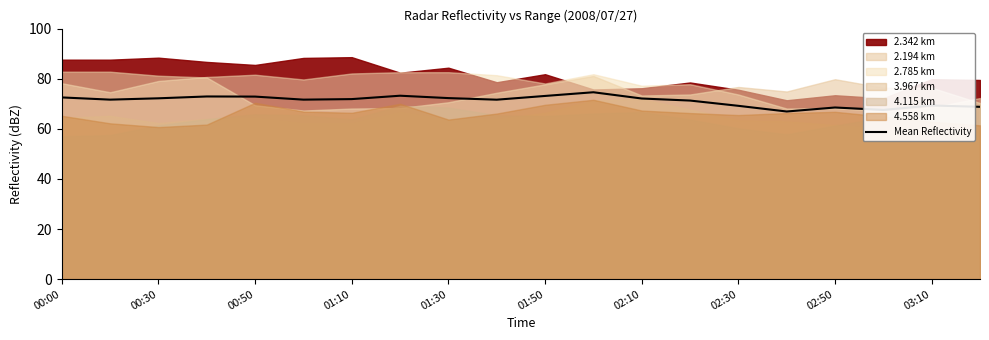

True or false: Mean Reflectivity has a value of 39.0 at 00:00.

False